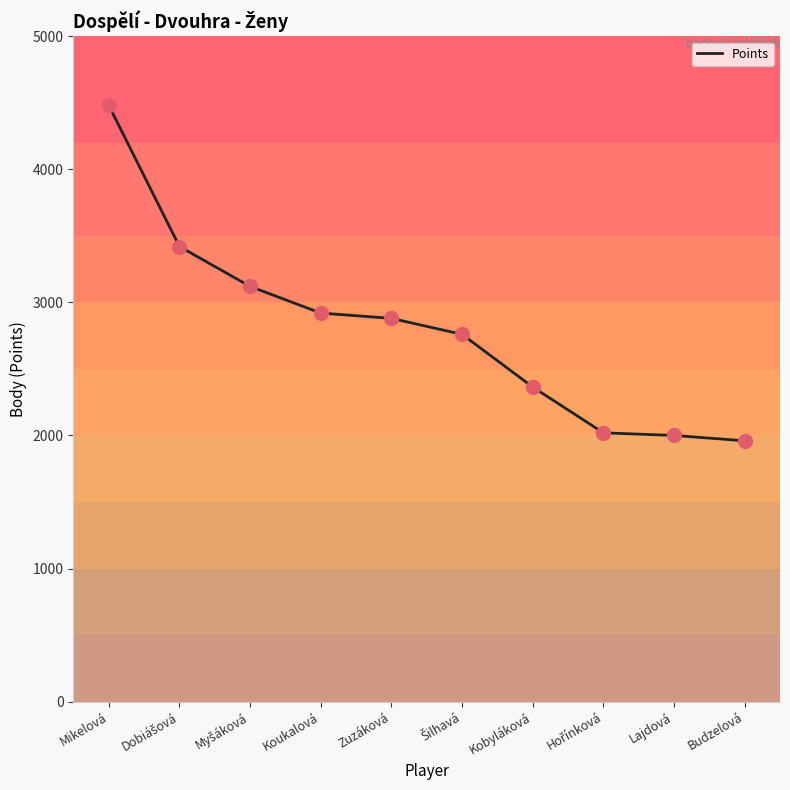

What is the change in value from Mikelová to Budzelová?

-2520